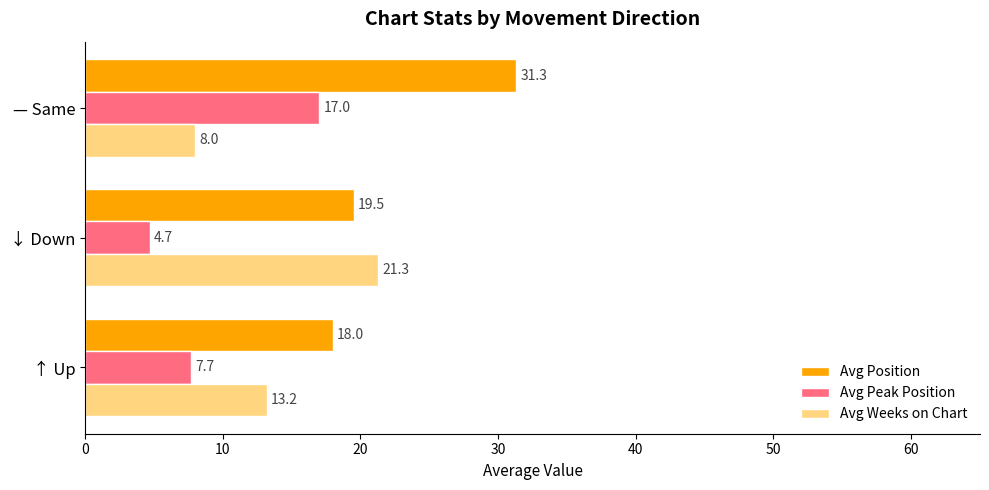

The value of Avg Position at ↑ Up is 18.0. True or false?

True